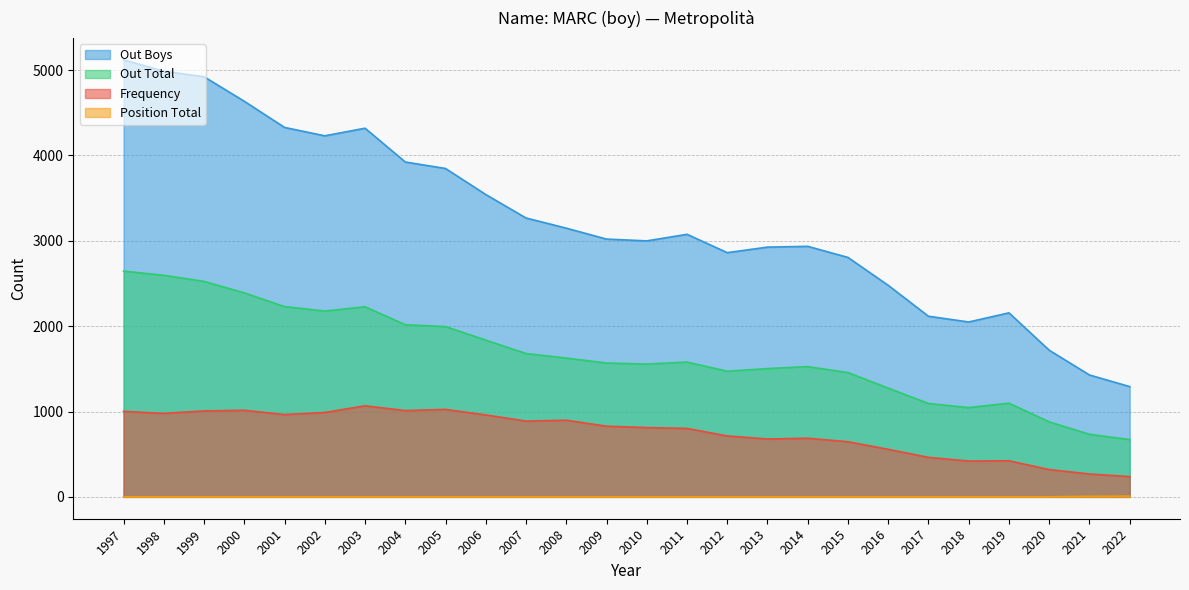

At which category is the sum across all series the highest?

1997